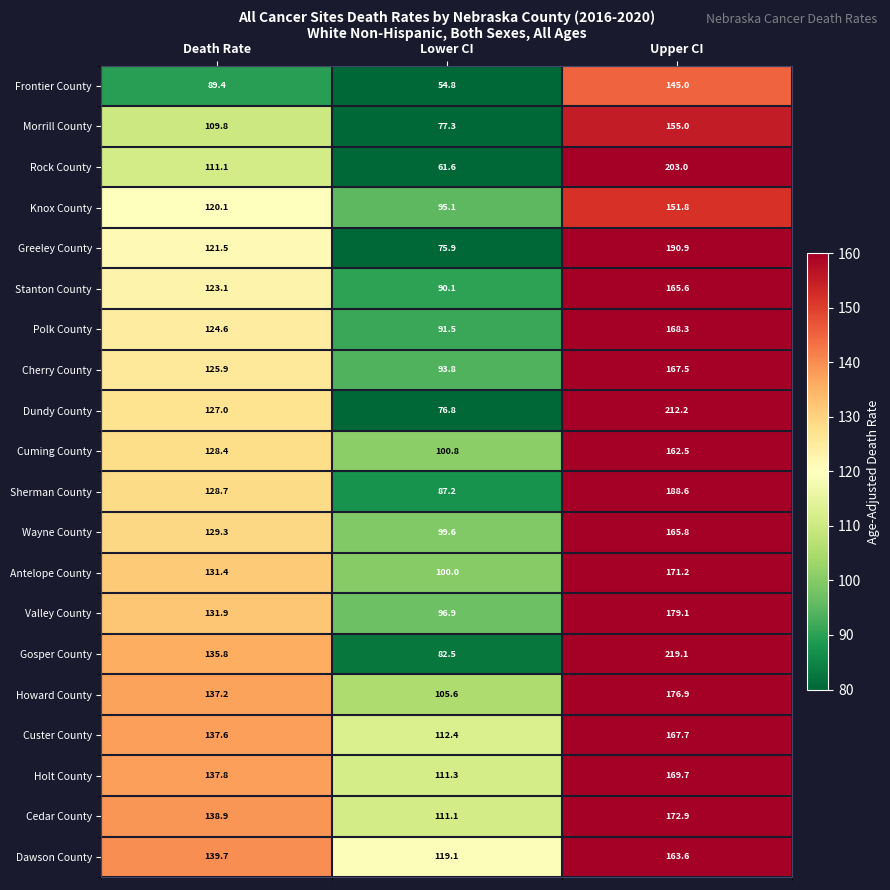

What is the smallest value displayed?

54.8